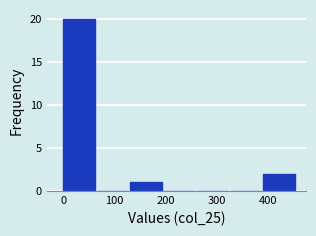

Which range on the x-axis has the tallest bar?

0 to 65